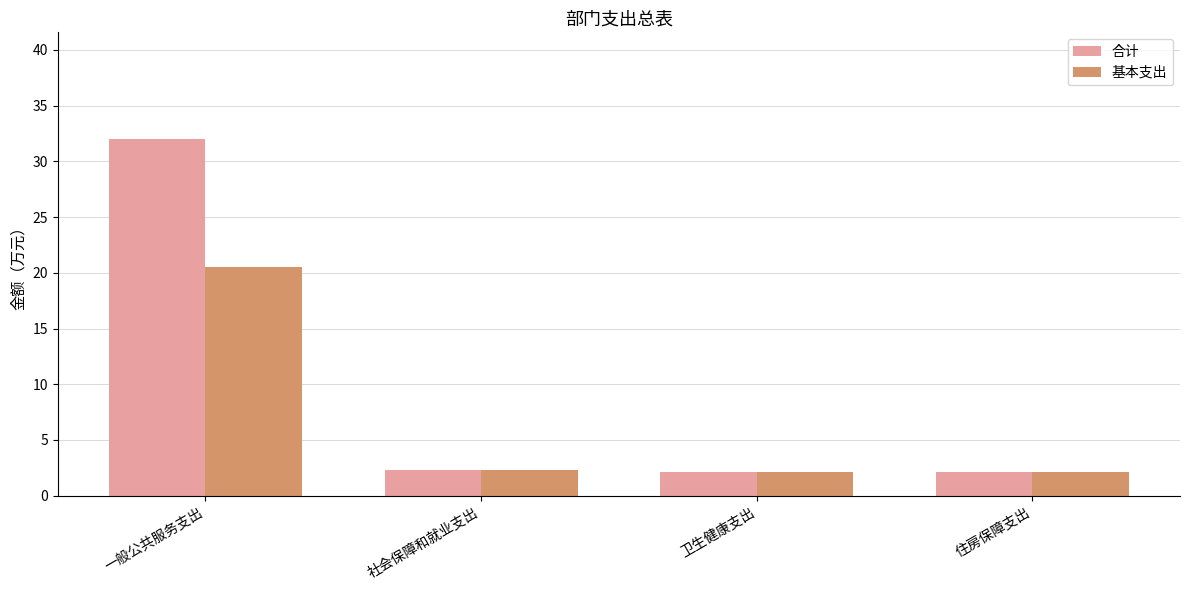

How many bars are there in total?

8